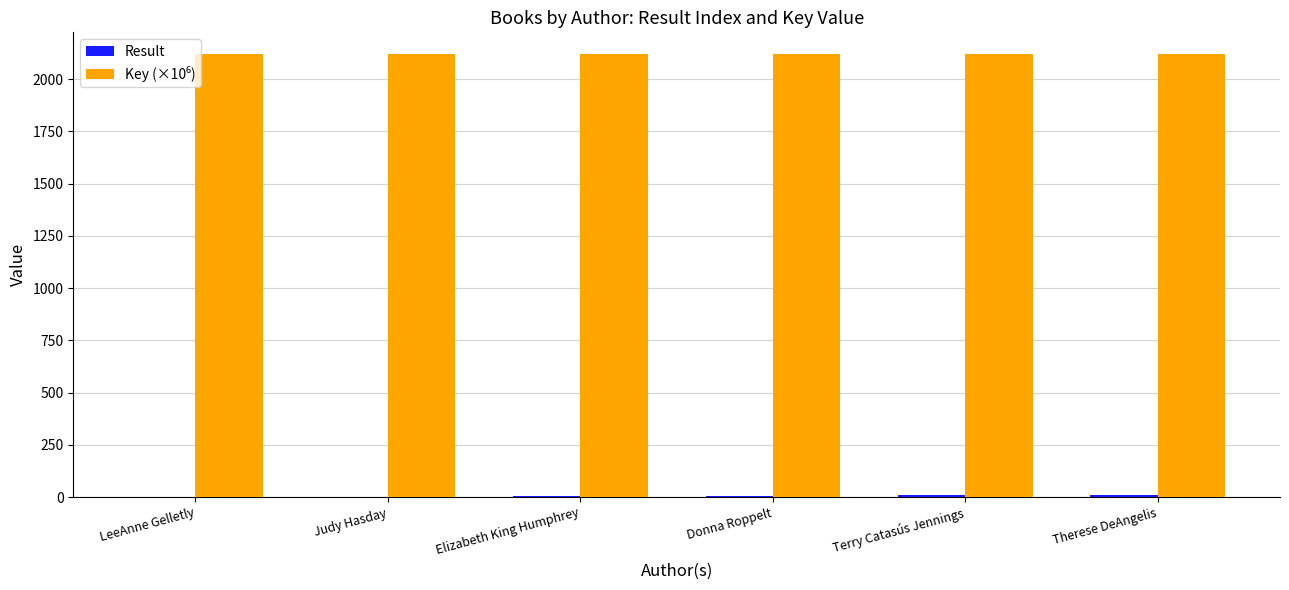

What is the greatest value displayed?

2117.9